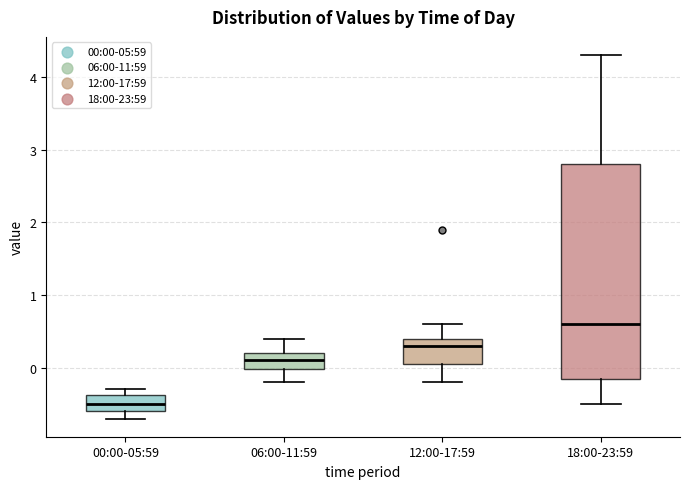

Reading left to right, transcribe this box plot: for each box, give where its median line is, the range the box spans, and where its two whiskers end, as read against the y-axis. The values are not printed on the chart, so give them approximately, as read against the axis.

00:00-05:59: median -0.5, box -0.6 to -0.4, whiskers -0.7 to -0.3
06:00-11:59: median 0.1, box 0.0 to 0.2, whiskers -0.2 to 0.4
12:00-17:59: median 0.3, box 0.1 to 0.4, whiskers -0.2 to 0.6
18:00-23:59: median 0.6, box -0.1 to 2.8, whiskers -0.5 to 4.3